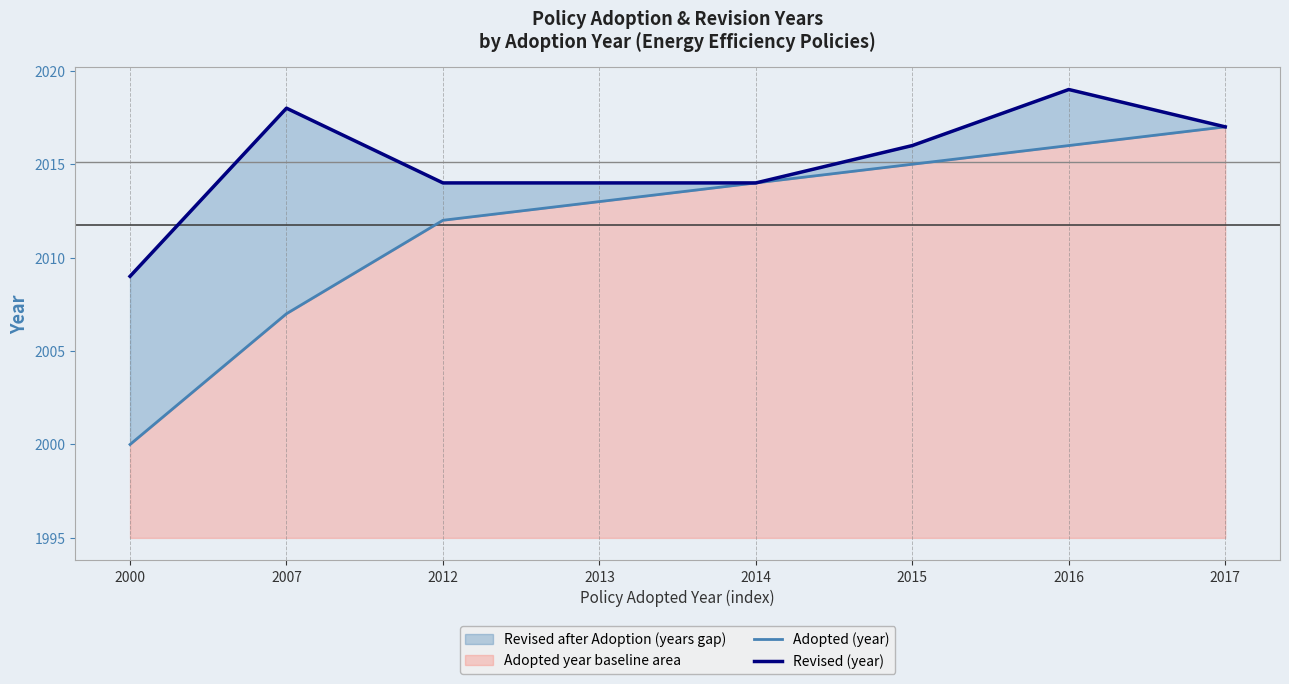

True or false: Revised (year) and Adopted (year) intersect in this chart.

False